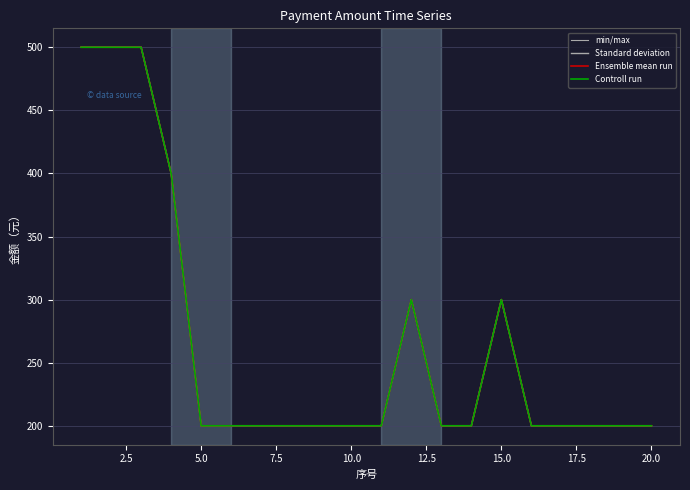

Is this an area chart (filled region under the line)?

No